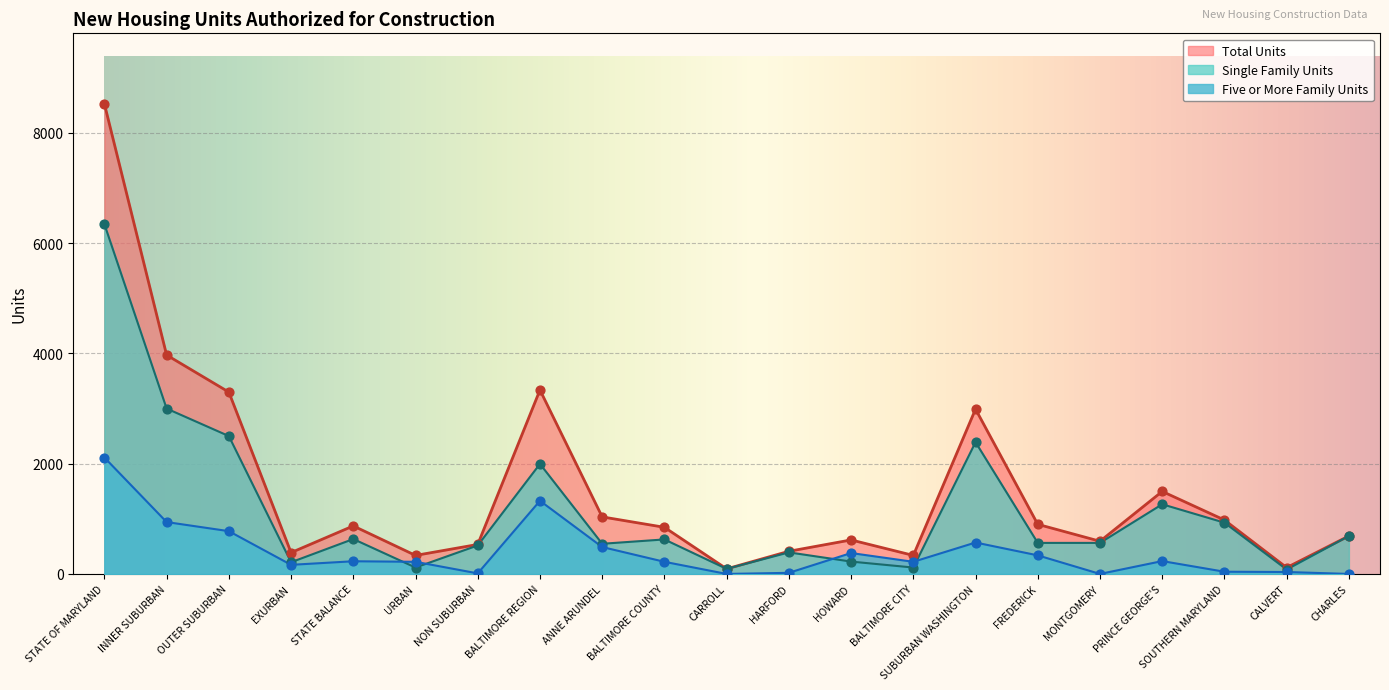

Which series has the largest total across all categories?

Total Units